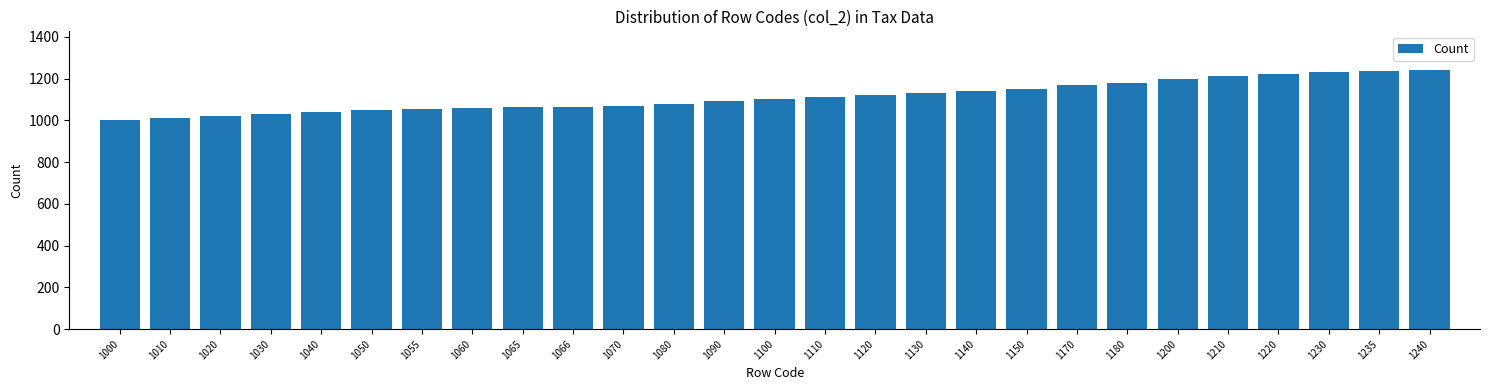

What is the ratio of the value at 1200 to the value at 1066?

1.1